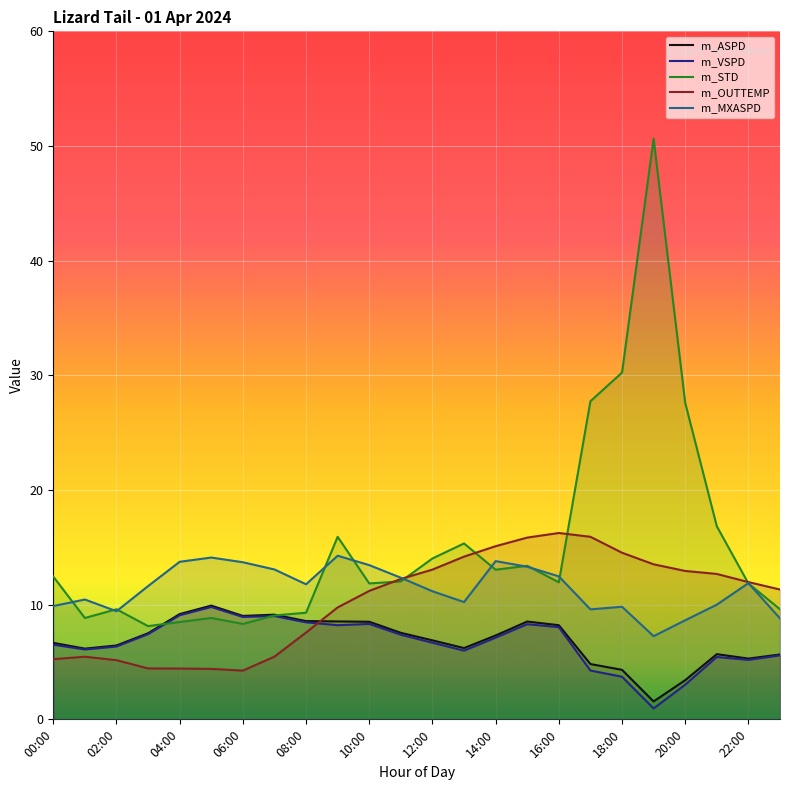

What are all the series names shown in the legend?

m_ASPD, m_VSPD, m_STD, m_OUTTEMP, m_MXASPD